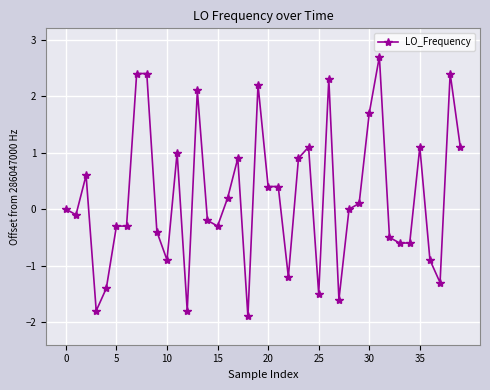

What is the minimum value shown in the chart?

-1.9